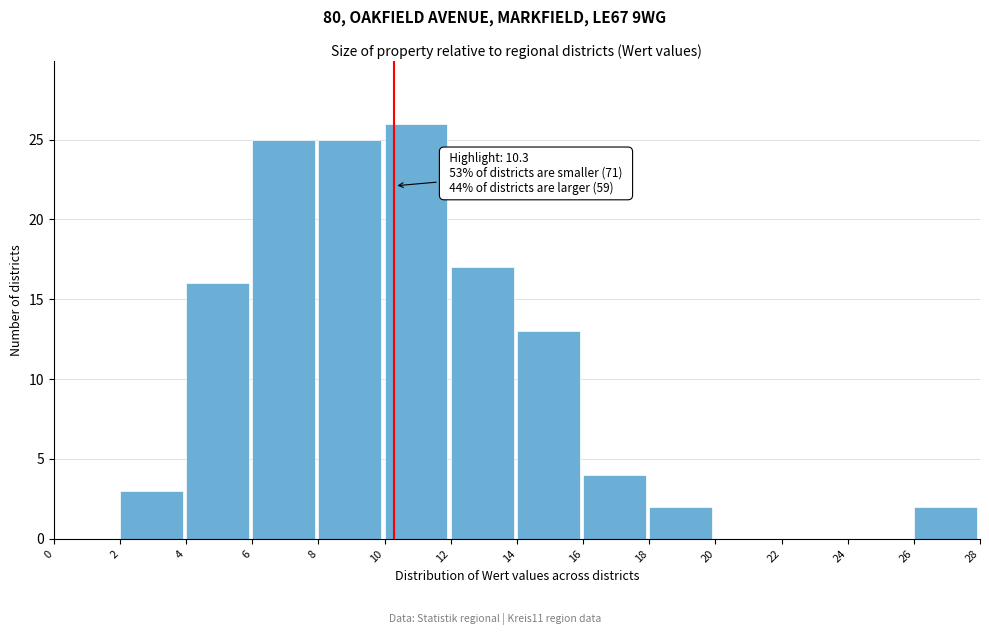

Which range on the x-axis has the tallest bar?

10 to 12